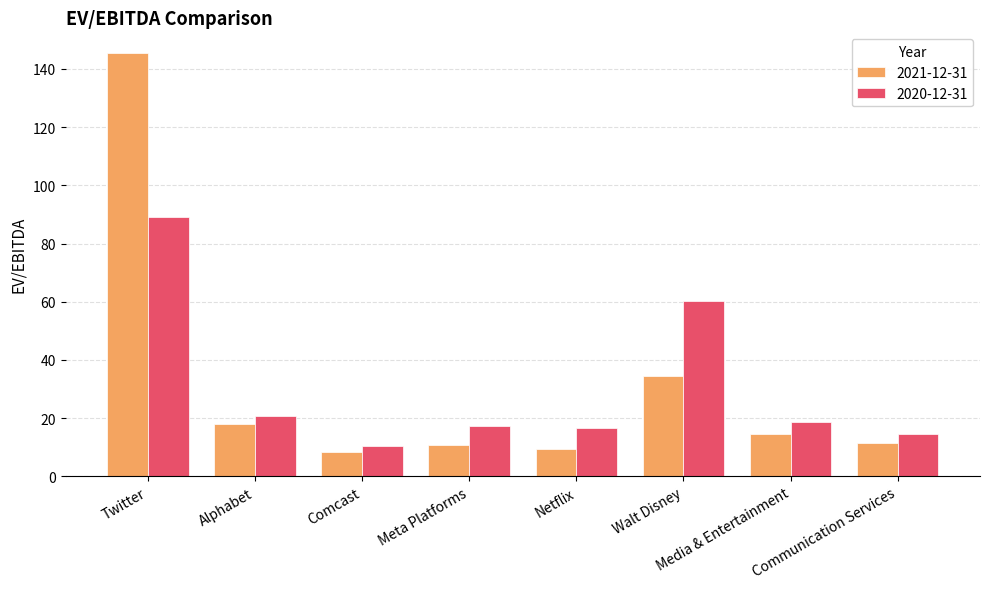

What are all the series names shown in the legend?

2021-12-31, 2020-12-31